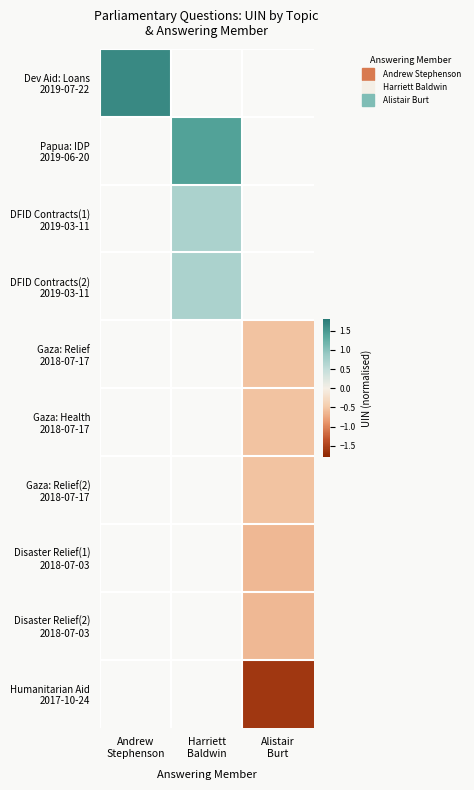

Which category has the lowest value across all series?

Alistair
Burt